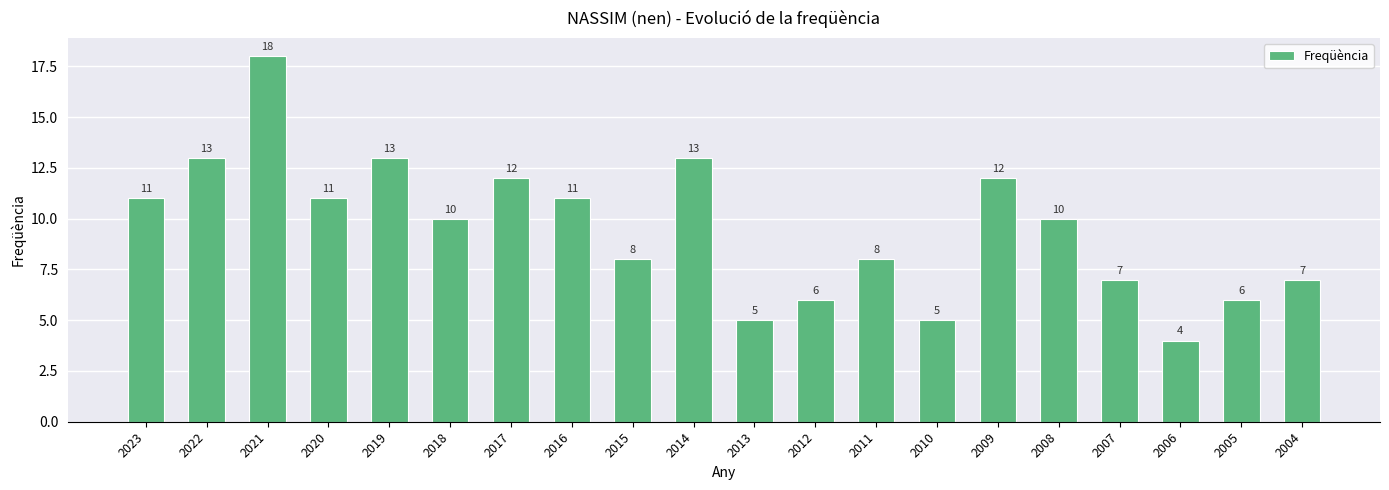

What is the value of the 2nd bar from the left?

13